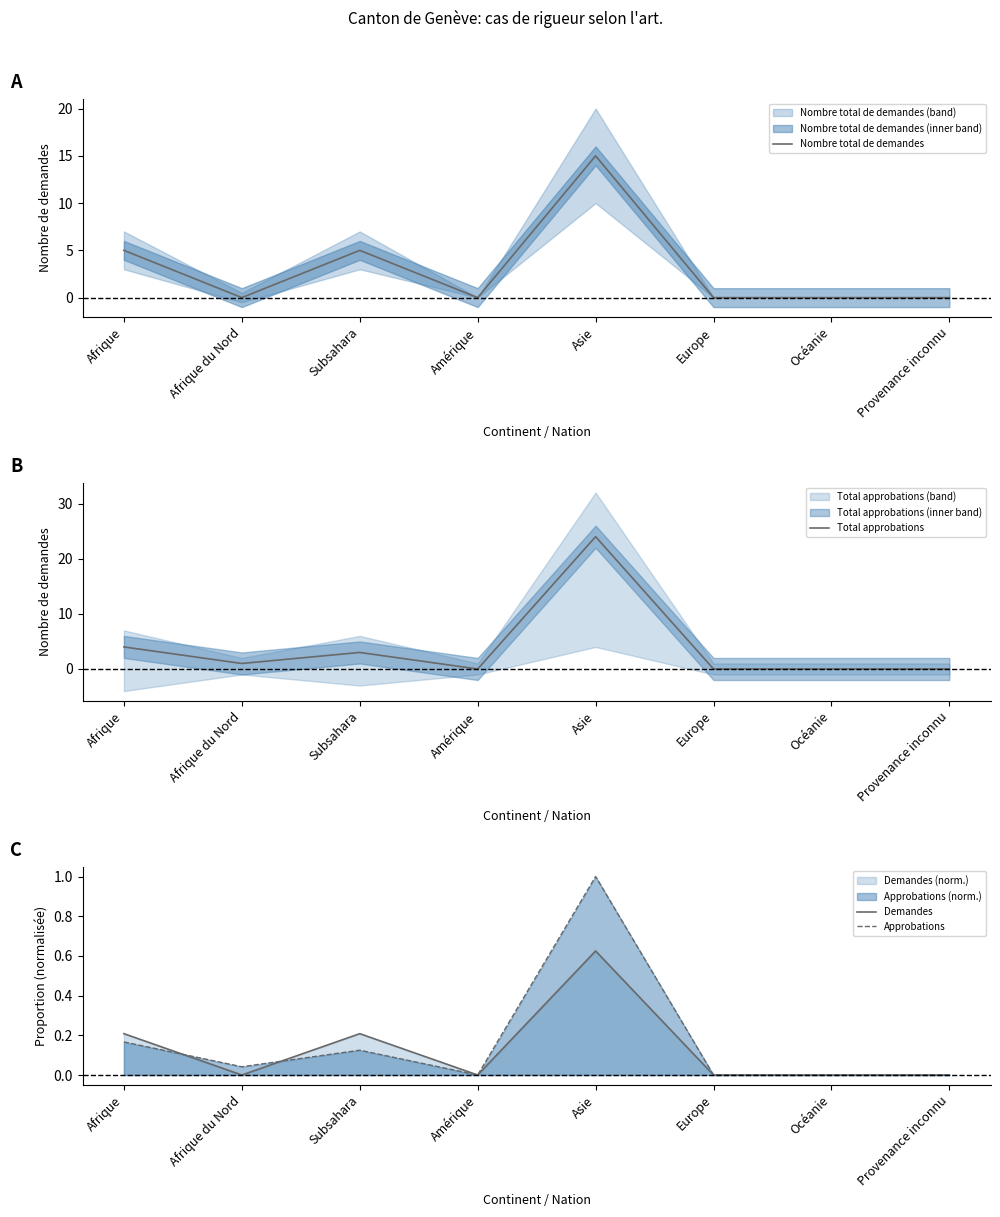

What is the sum of all Nombre total de demandes values?

25